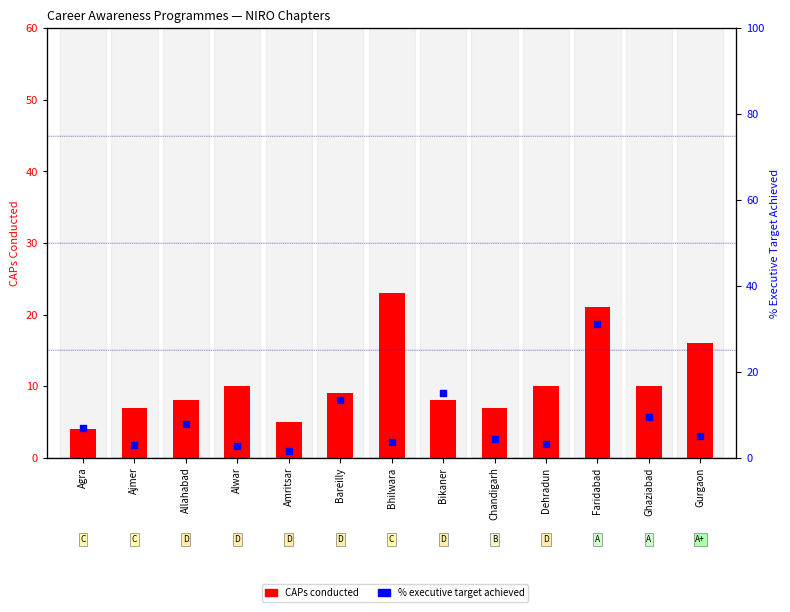

Is the value of % exec target achieved at Bikaner greater than the value of CAPs conducted at Bareilly?

Yes